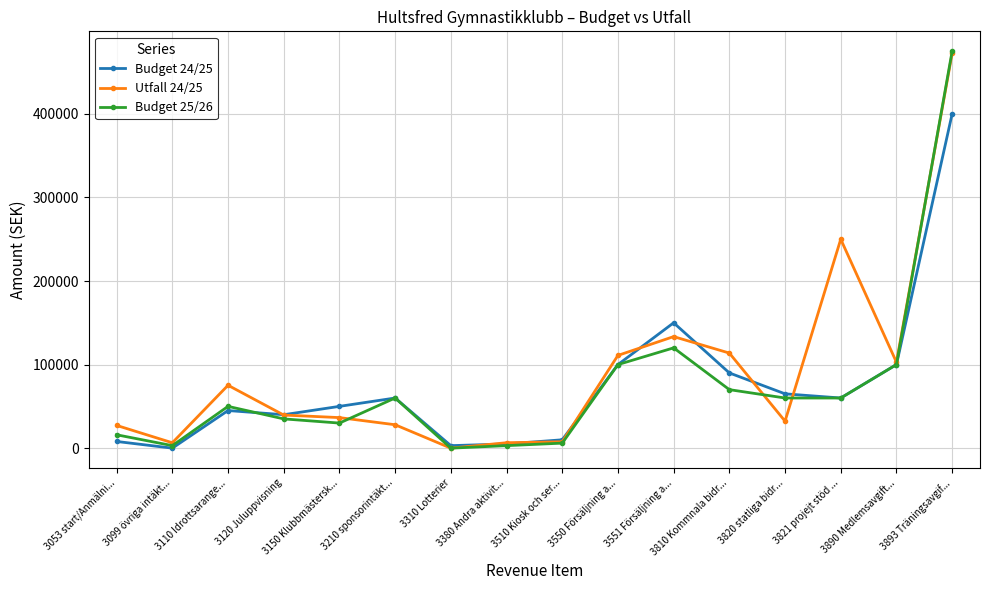

Which series has the widest spread of values?

Budget 25/26